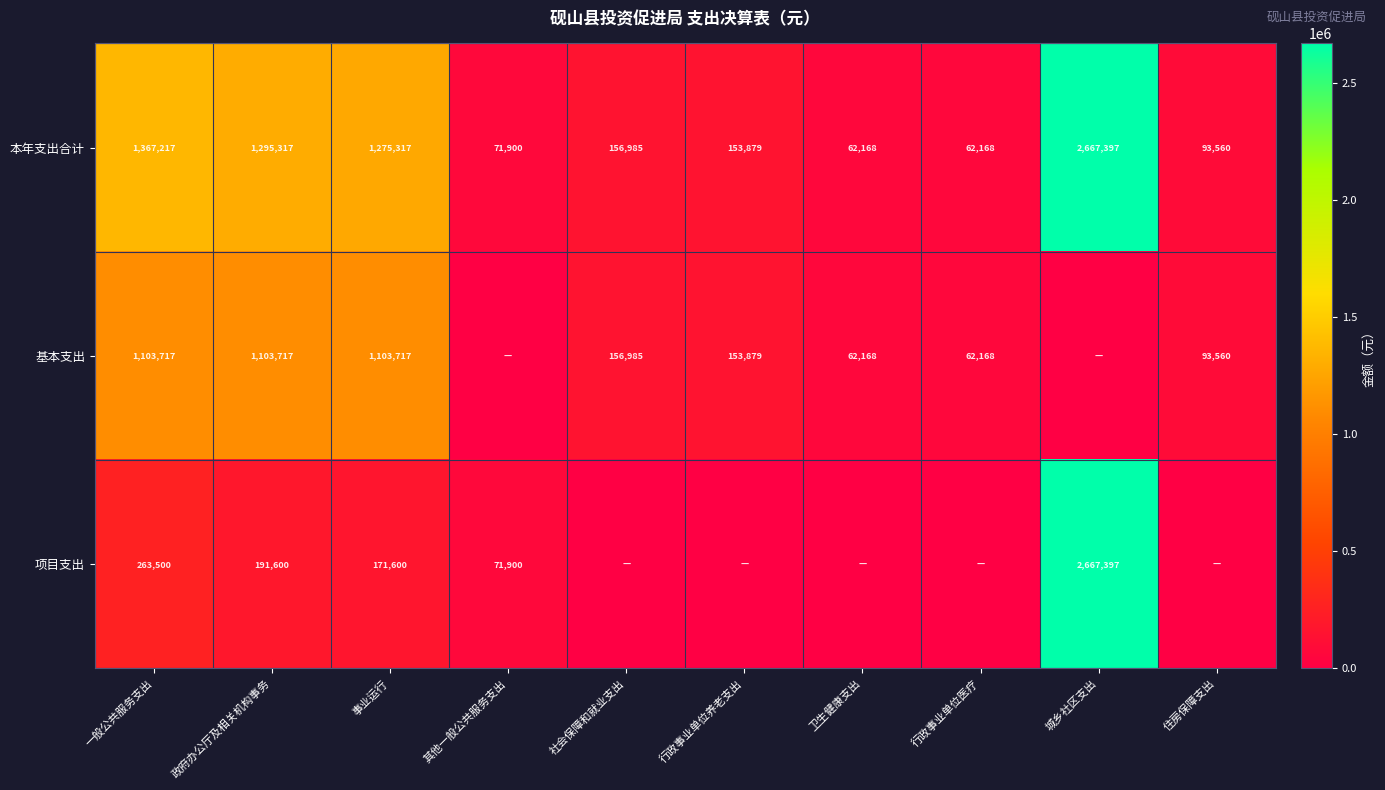

What is the sum of all 本年支出合计 values?

7205908